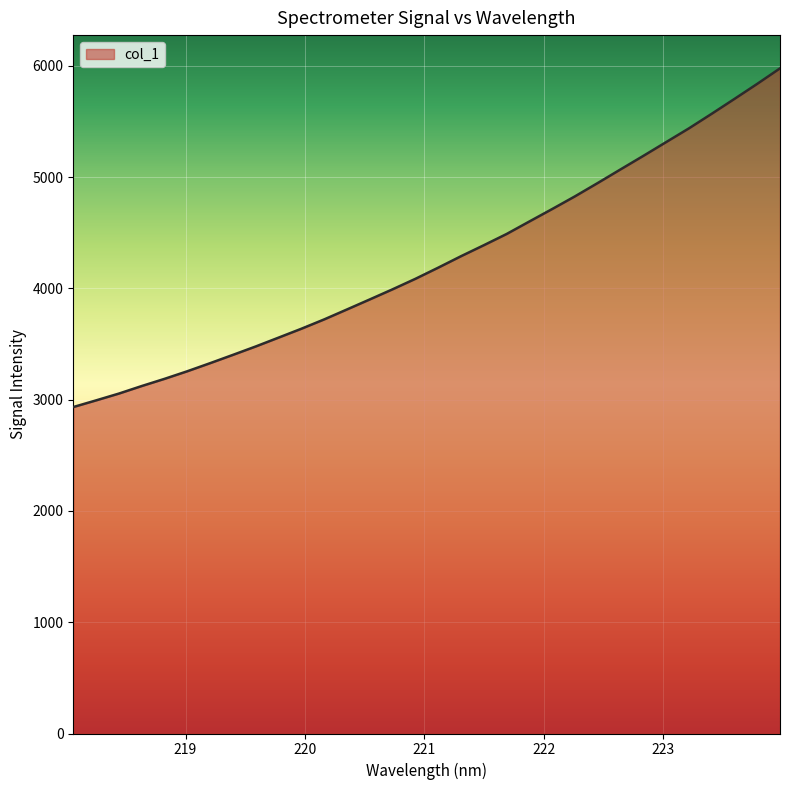

What is the minimum value shown in the chart?

2933.8